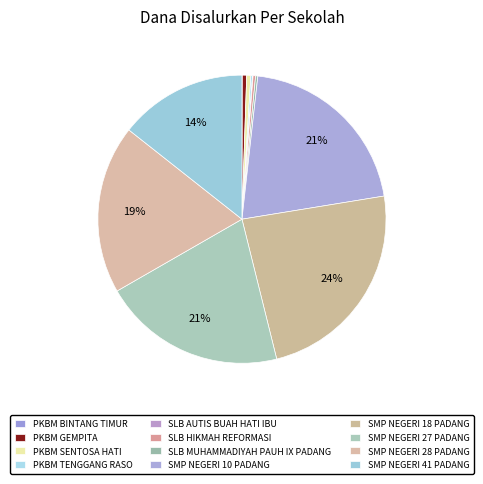

To the nearest percent, what portion does SMP NEGERI 10 PADANG represent?

21%